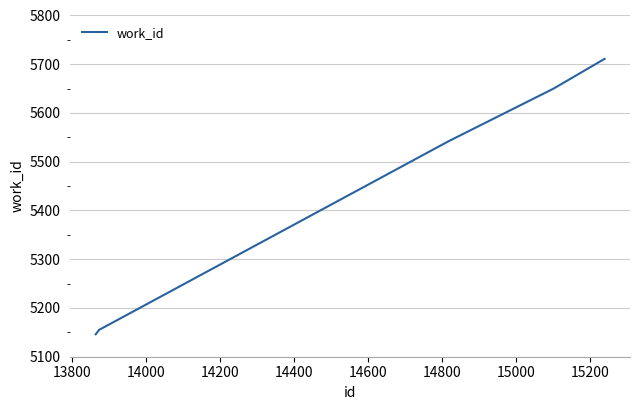

Does the chart display data point markers on the line(s)?

No